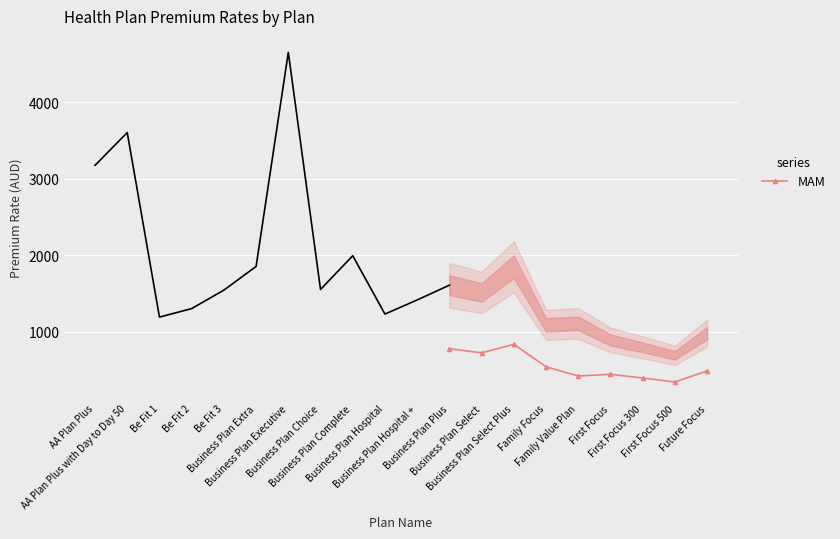

How many data points does each series have?

9